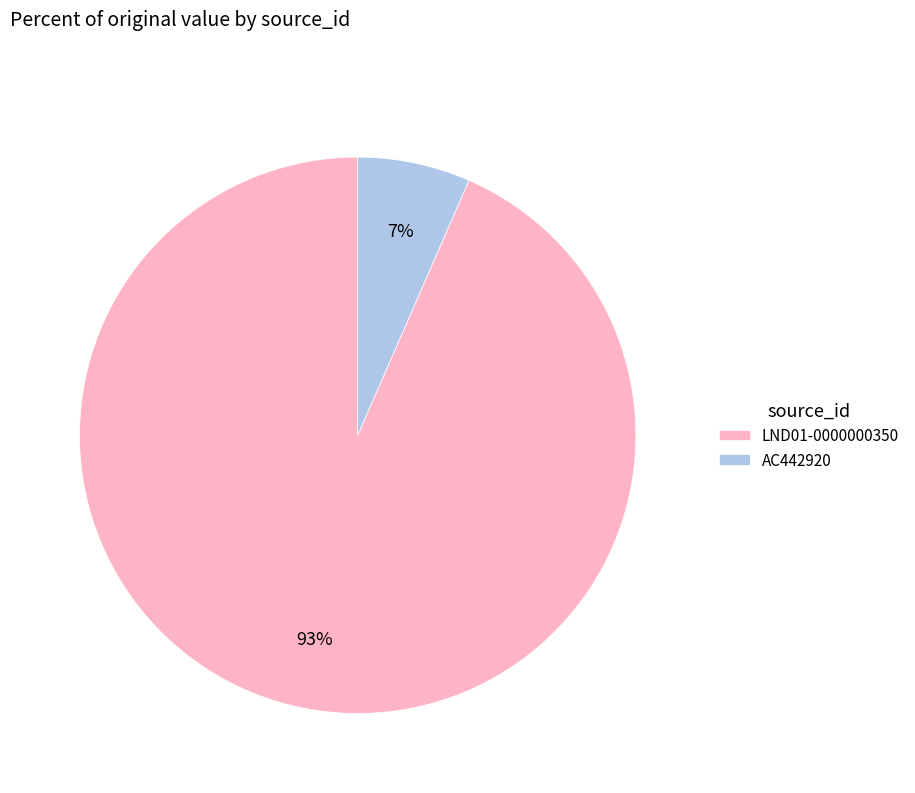

True or false: LND01-0000000350 accounts for 99% of the total.

False